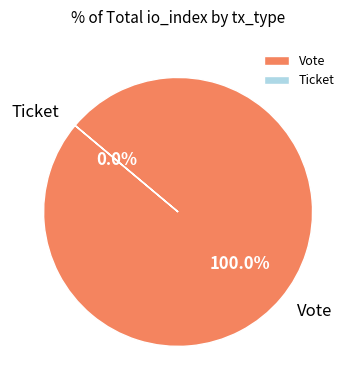

Count the number of slices in the pie.

2